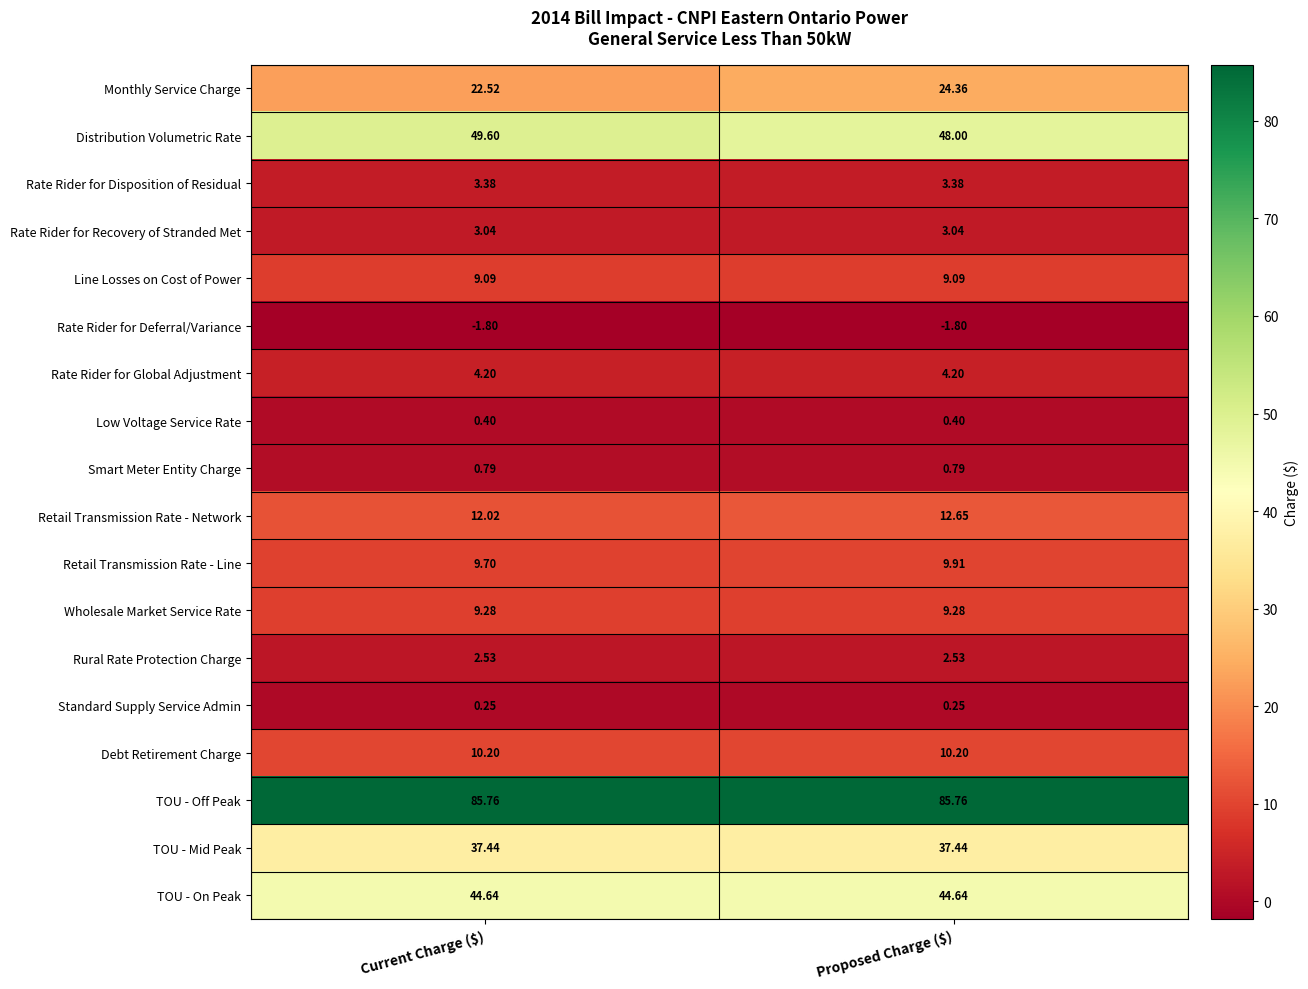

At which category is the sum across all series the highest?

Proposed Charge ($)